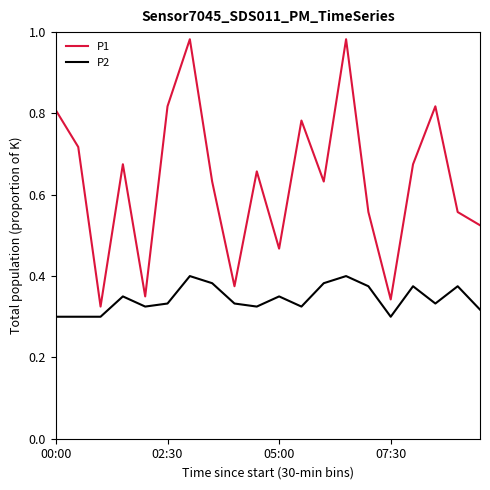

Which series has the widest spread of values?

P1